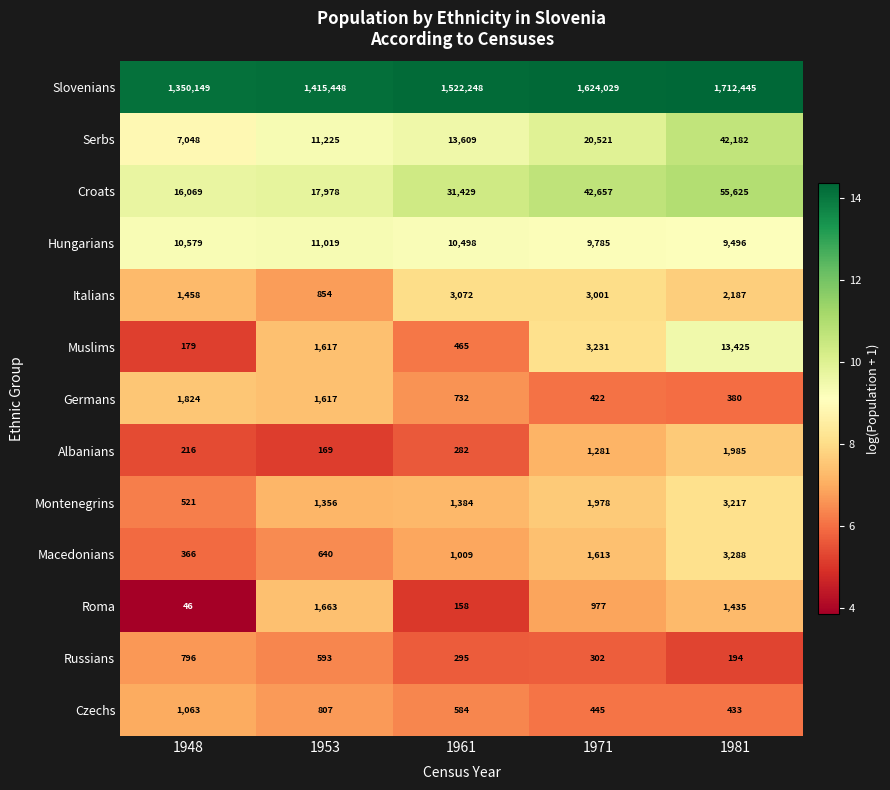

At which category does the chart reach its minimum across all series?

1948